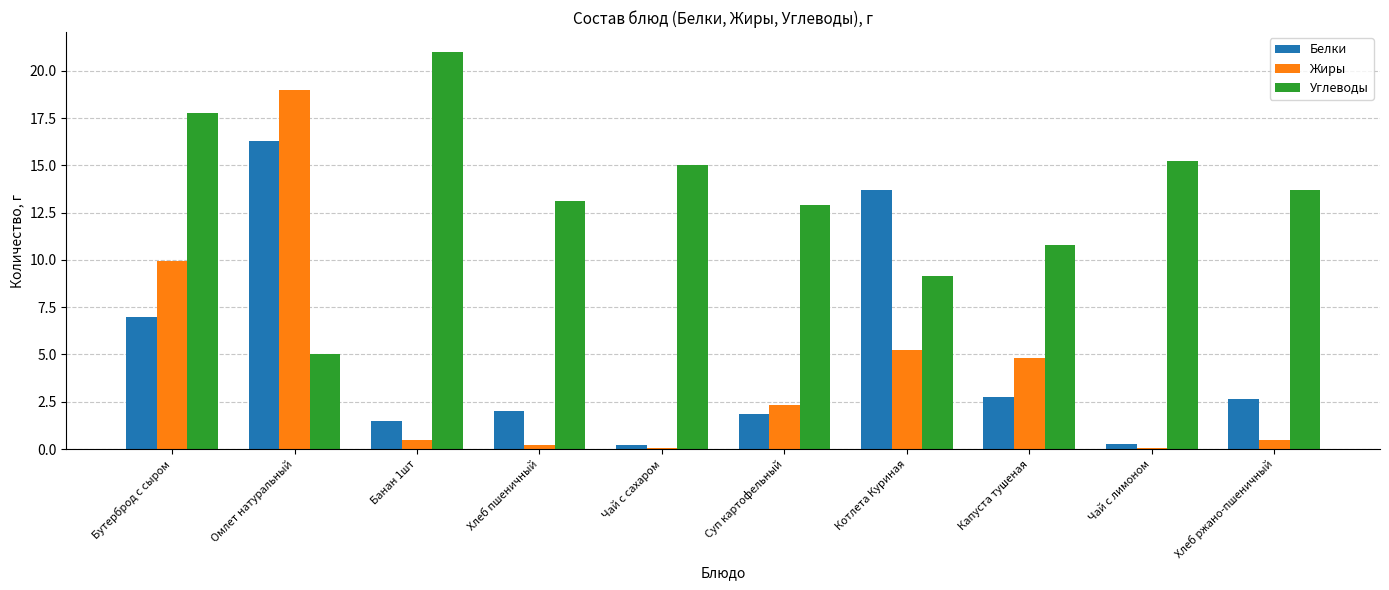

How many data points does each series have?

10